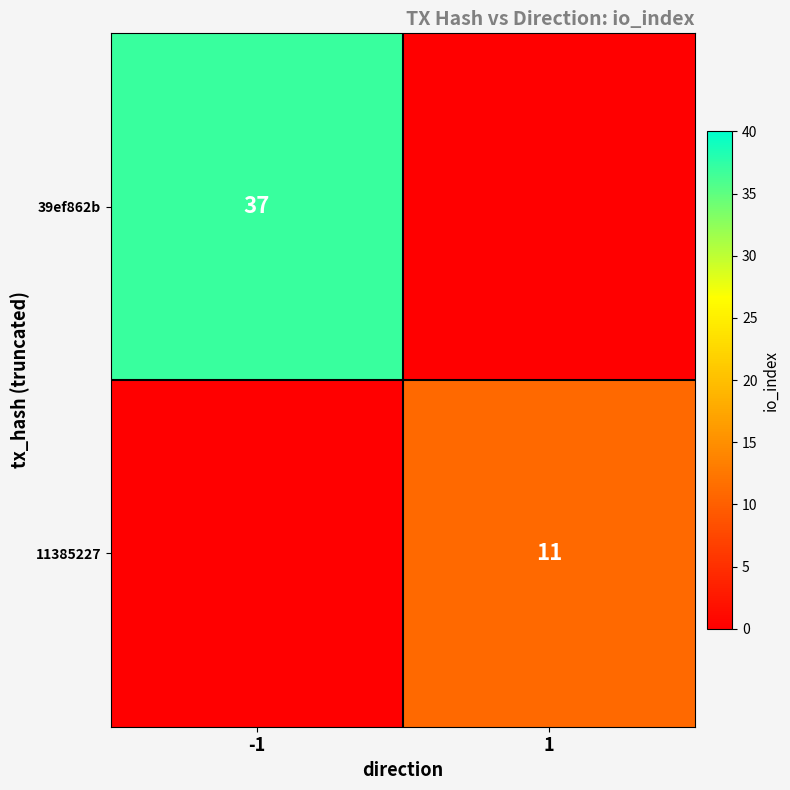

Is the value of 39ef862b at -1 greater than the value of 11385227 at 1?

Yes